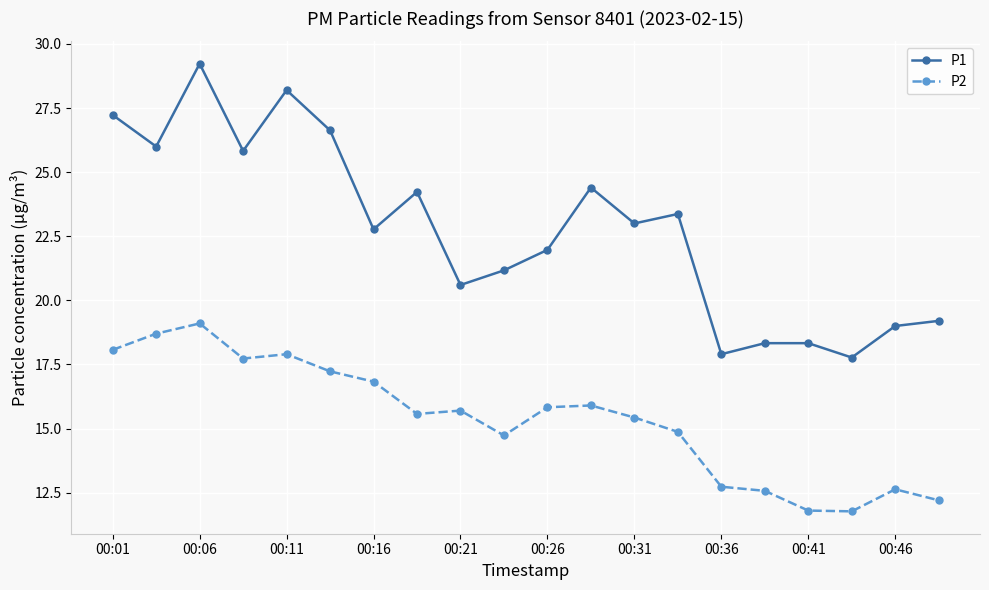

List the series in order of their peak value, highest first.

P1, P2